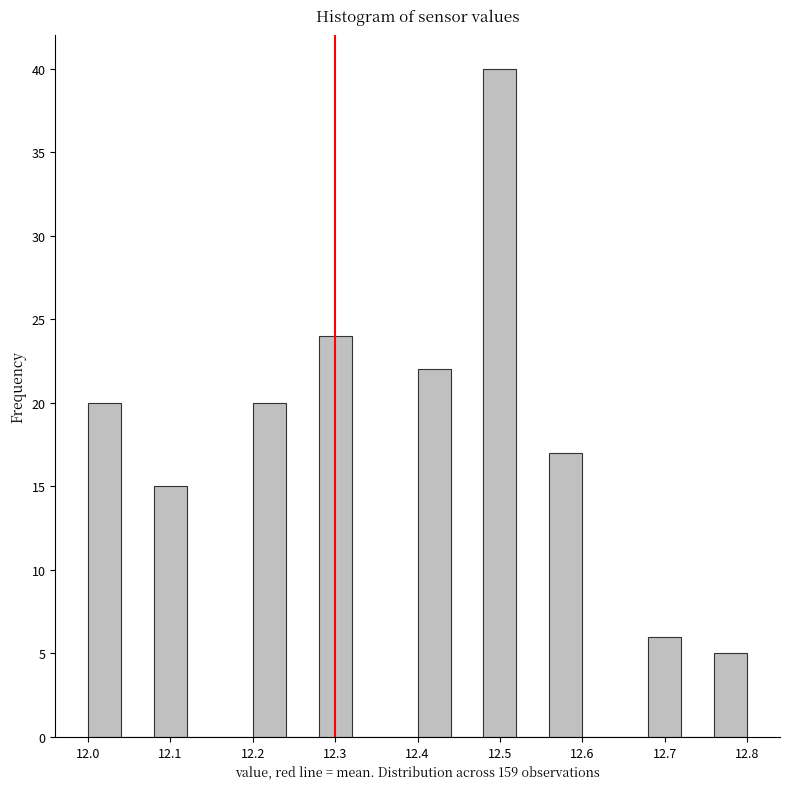

Reading left to right, list every bar in this chart as the range it spans on the x-axis followed by its height. The values are not printed on the chart, so give them approximately, as read against the axis.

12.00 to 12.04: 20
12.04 to 12.08: 0
12.08 to 12.12: 15
12.12 to 12.16: 0
12.16 to 12.20: 0
12.20 to 12.24: 20
12.24 to 12.28: 0
12.28 to 12.32: 24
12.32 to 12.36: 0
12.36 to 12.40: 0
12.40 to 12.44: 22
12.44 to 12.48: 0
12.48 to 12.52: 40
12.52 to 12.56: 0
12.56 to 12.60: 17
12.60 to 12.64: 0
12.64 to 12.68: 0
12.68 to 12.72: 6
12.72 to 12.76: 0
12.76 to 12.80: 5